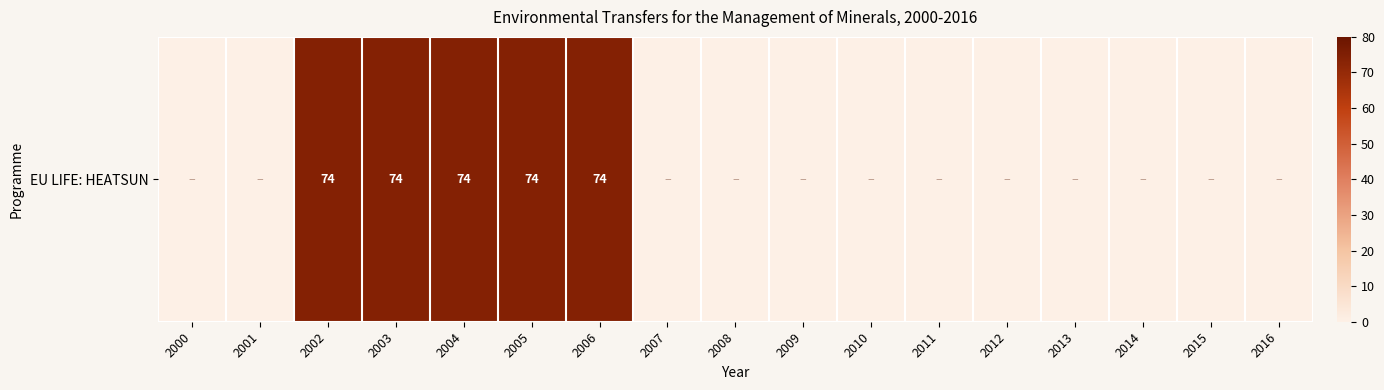

Reading left to right, transcribe all the data shown in this chart.

0	0	74	74	74	74	74	0	0	0	0	0	0	0	0	0	0